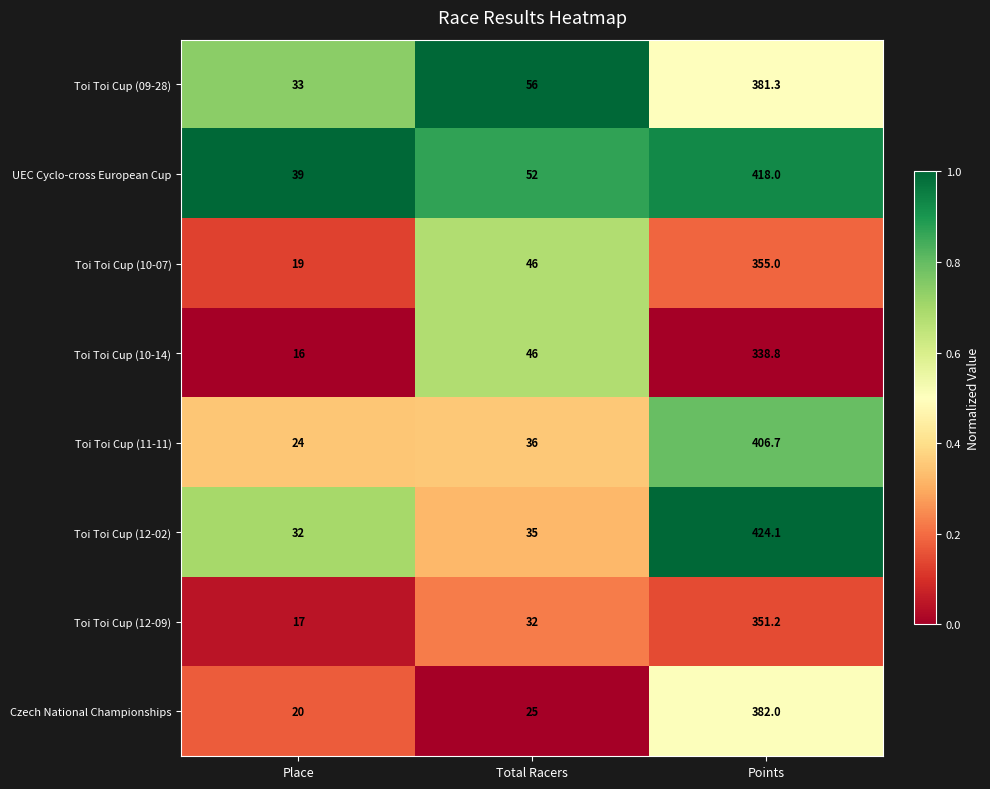

Which series changed the most between Total Racers and Points?

Toi Toi Cup (12-02)